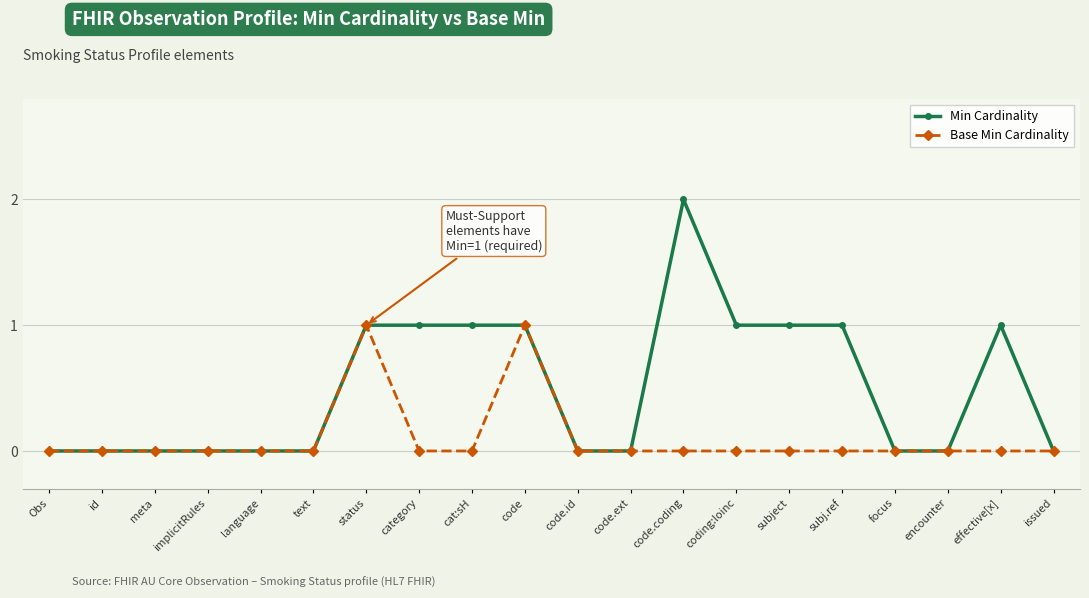

Which series has the largest range (max minus min)?

Min Cardinality